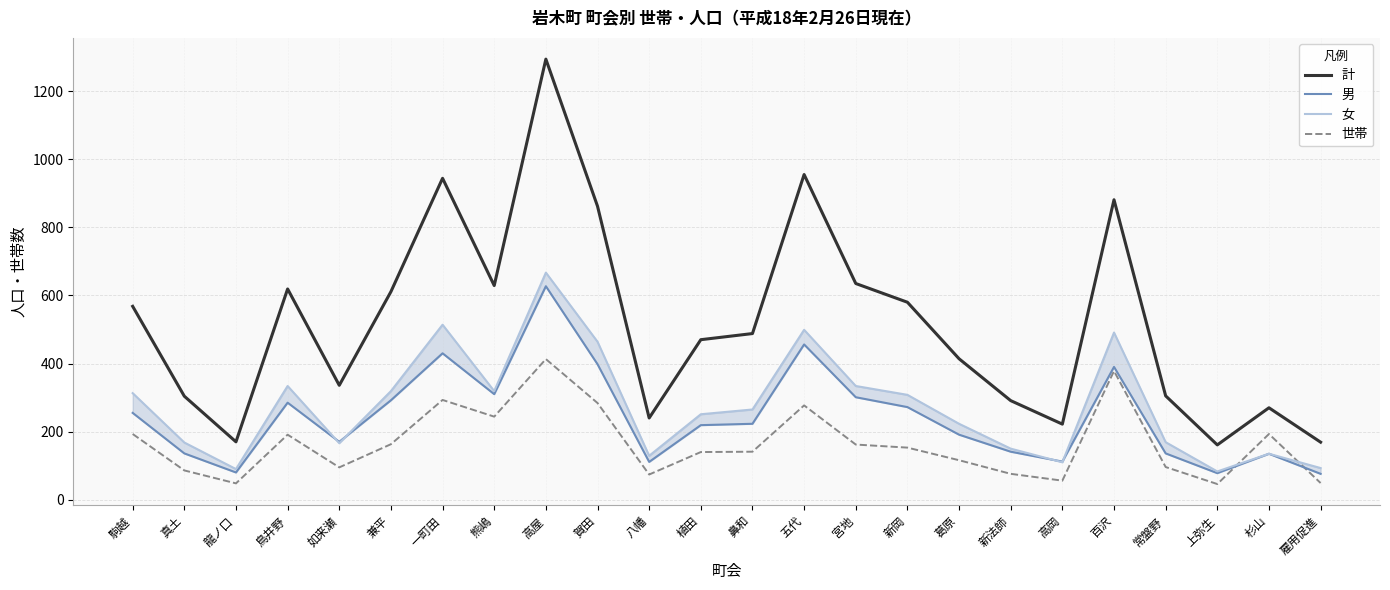

Reading left to right, list all the values displayed in this chart.

計: 駒越=568	真土=304	龍ノ口=170	鳥井野=619	如来瀬=336	兼平=611	一町田=944	熊嶋=629	高屋=1294	賀田=862	八幡=240	植田=470	鼻和=488	五代=955	宮地=635	新岡=580	葛原=414	新法師=291	高岡=222	百沢=881	常盤野=305	上弥生=161	杉山=270	雇用促進=169
男: 駒越=255	真土=136	龍ノ口=80	鳥井野=285	如来瀬=170	兼平=292	一町田=430	熊嶋=310	高屋=627	賀田=398	八幡=111	植田=219	鼻和=223	五代=456	宮地=301	新岡=272	葛原=191	新法師=141	高岡=112	百沢=390	常盤野=136	上弥生=78	杉山=135	雇用促進=76
女: 駒越=313	真土=168	龍ノ口=90	鳥井野=334	如来瀬=166	兼平=319	一町田=514	熊嶋=319	高屋=667	賀田=464	八幡=129	植田=251	鼻和=265	五代=499	宮地=334	新岡=308	葛原=223	新法師=150	高岡=110	百沢=491	常盤野=169	上弥生=83	杉山=135	雇用促進=93
世帯: 駒越=193	真土=86	龍ノ口=48	鳥井野=191	如来瀬=95	兼平=163	一町田=293	熊嶋=244	高屋=413	賀田=284	八幡=74	植田=140	鼻和=141	五代=277	宮地=162	新岡=153	葛原=116	新法師=76	高岡=56	百沢=378	常盤野=96	上弥生=46	杉山=193	雇用促進=49